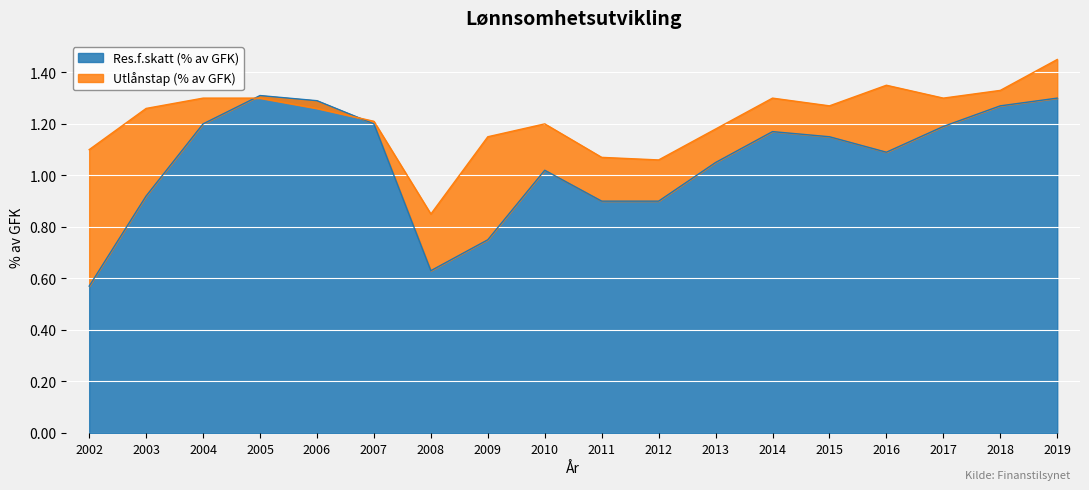

True or false: the data has more than 1 interior local peaks.

True